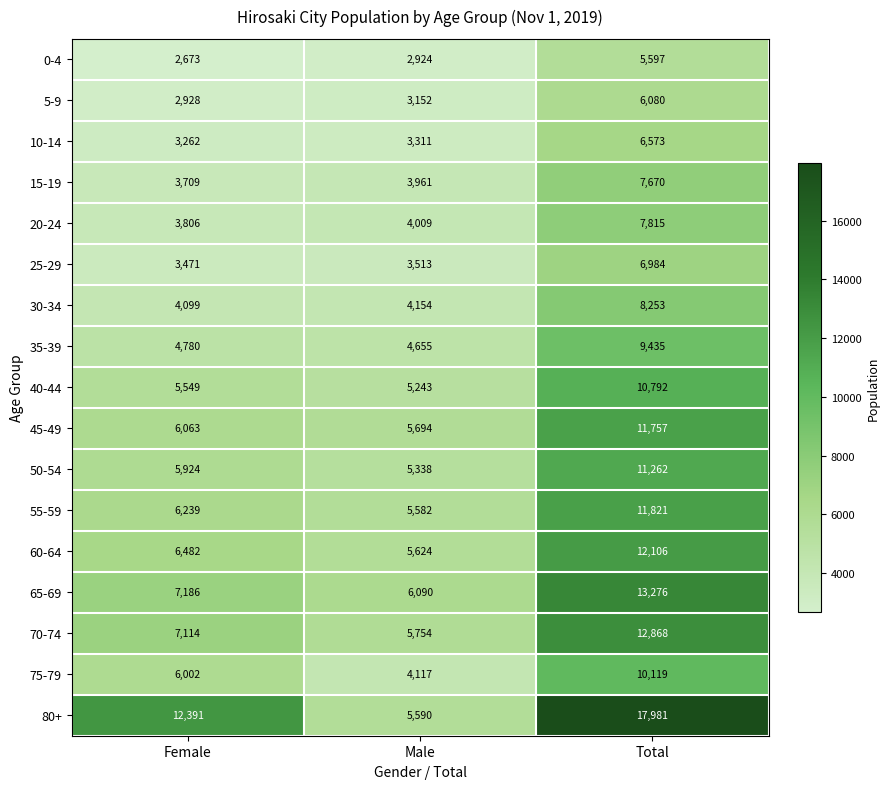

At which category does the chart reach its peak across all series?

Total